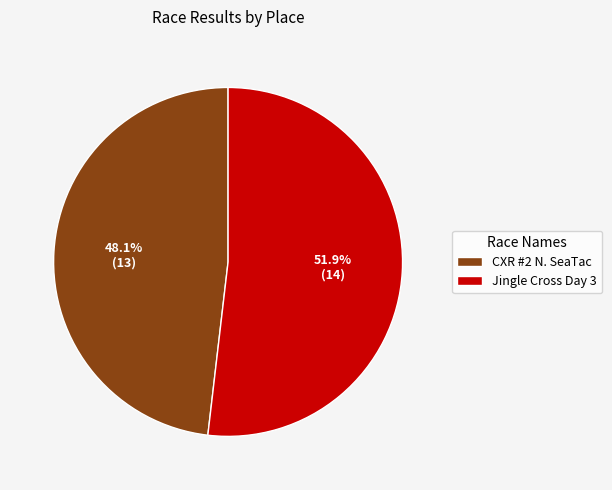

To the nearest percent, what is the difference between the CXR #2 N. SeaTac and Jingle Cross Day 3 slice percentages?

4%